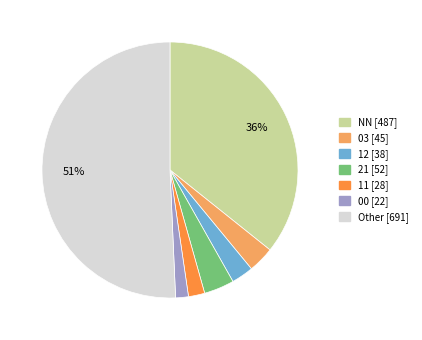

Which category has the biggest portion of the pie?

Other